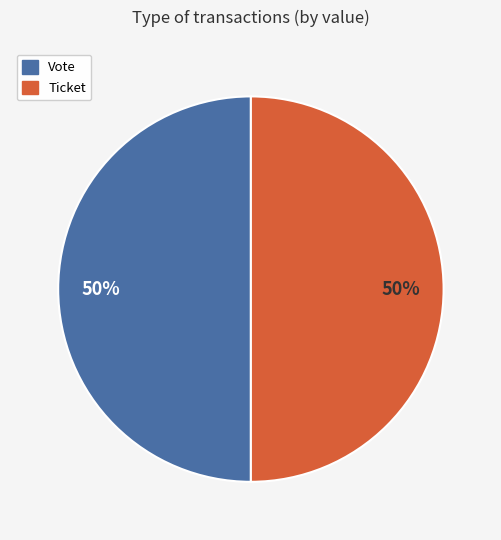

Count the number of slices in the pie.

2